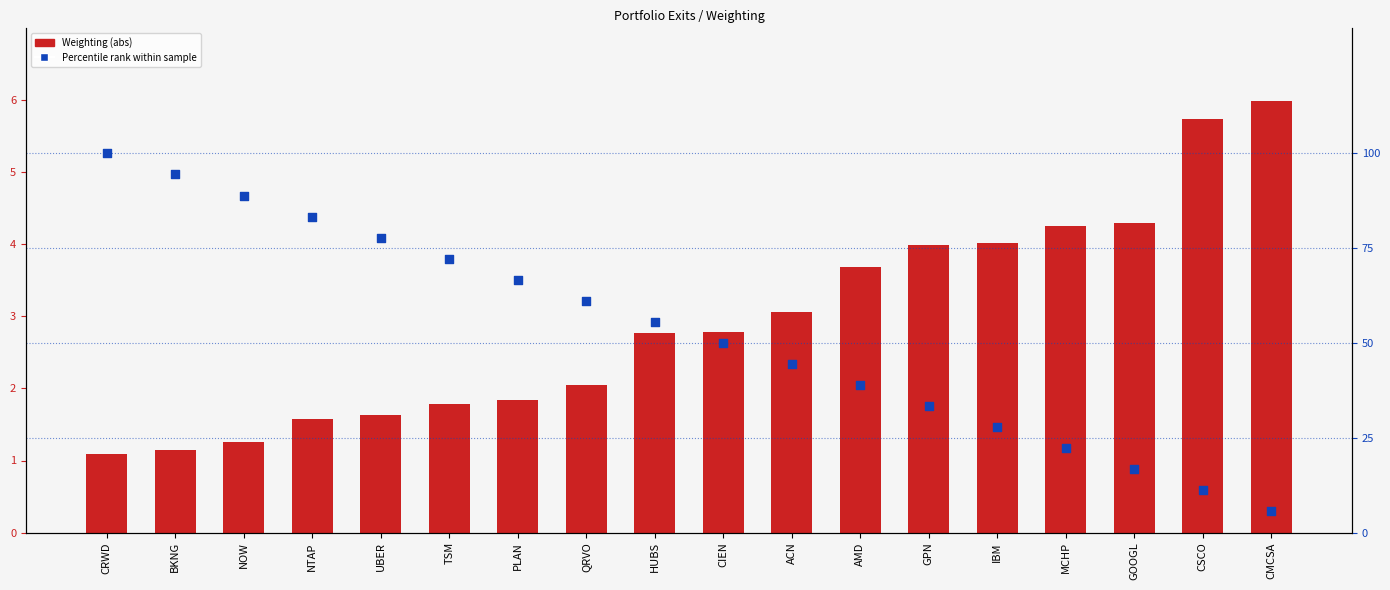

Is the value of Percentile rank within sample at NTAP greater than the value of Weighting (abs) at GOOGL?

Yes